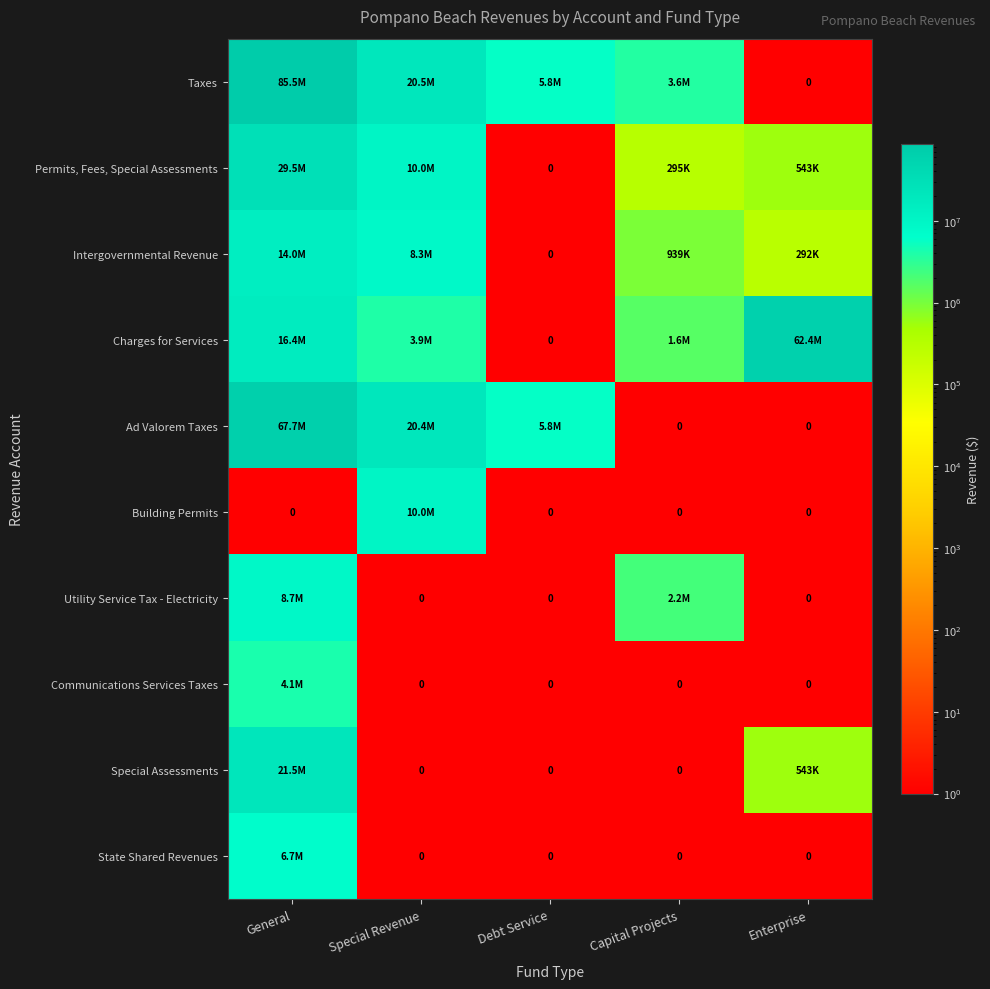

Count the number of categories in the chart.

5